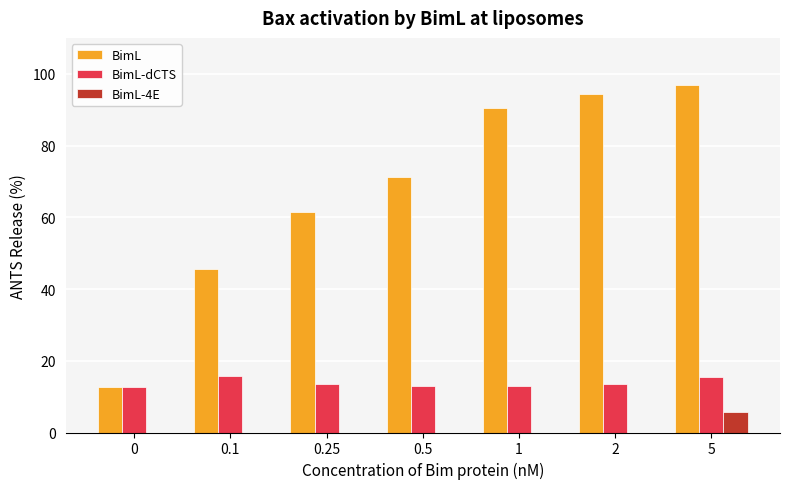

The value of BimL at 0 is 22.5. True or false?

False